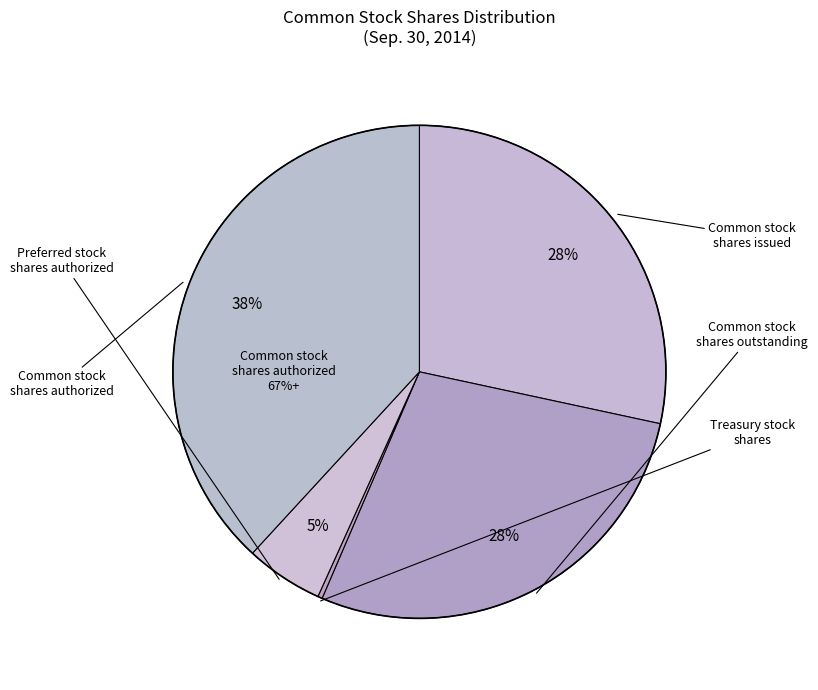

What is the change in value from Common stock, shares issued to Treasury stock, shares?

-11038242